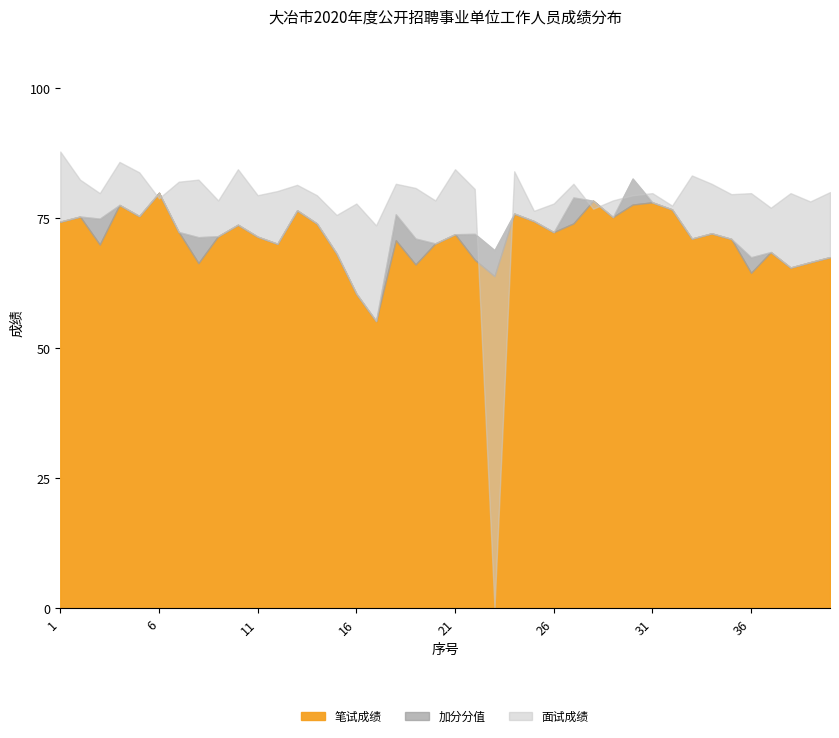

Where is the first local minimum for 面试成绩?

3